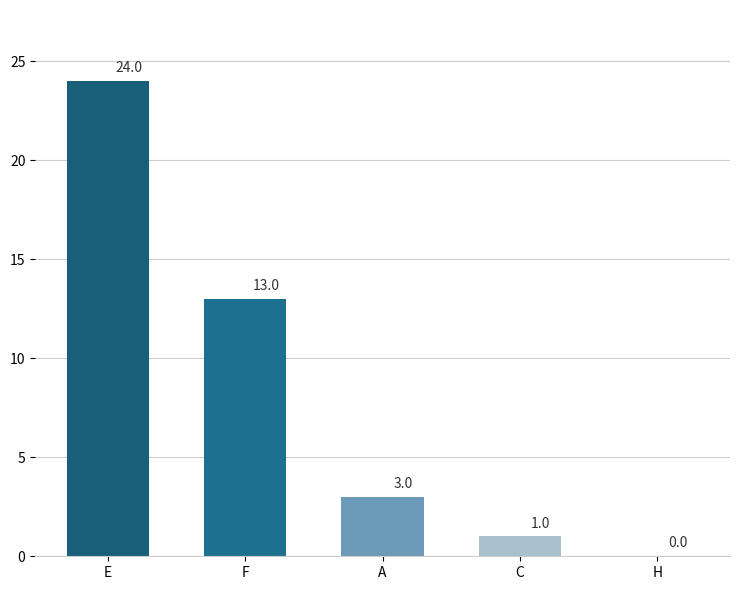

How many values are above zero?

4